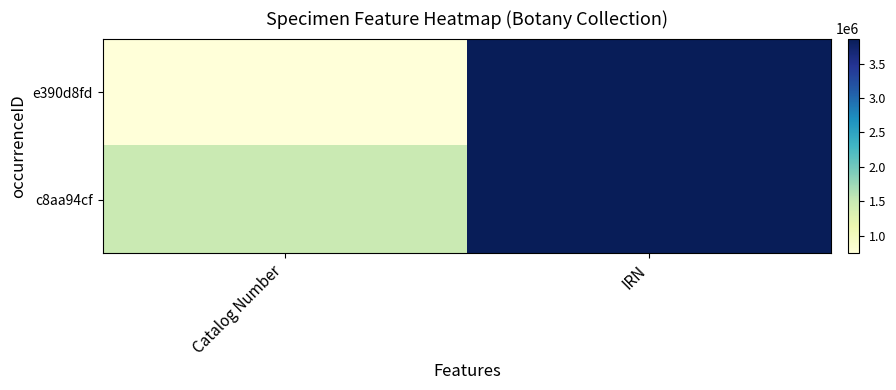

Which series has the largest range (max minus min)?

e390d8fd